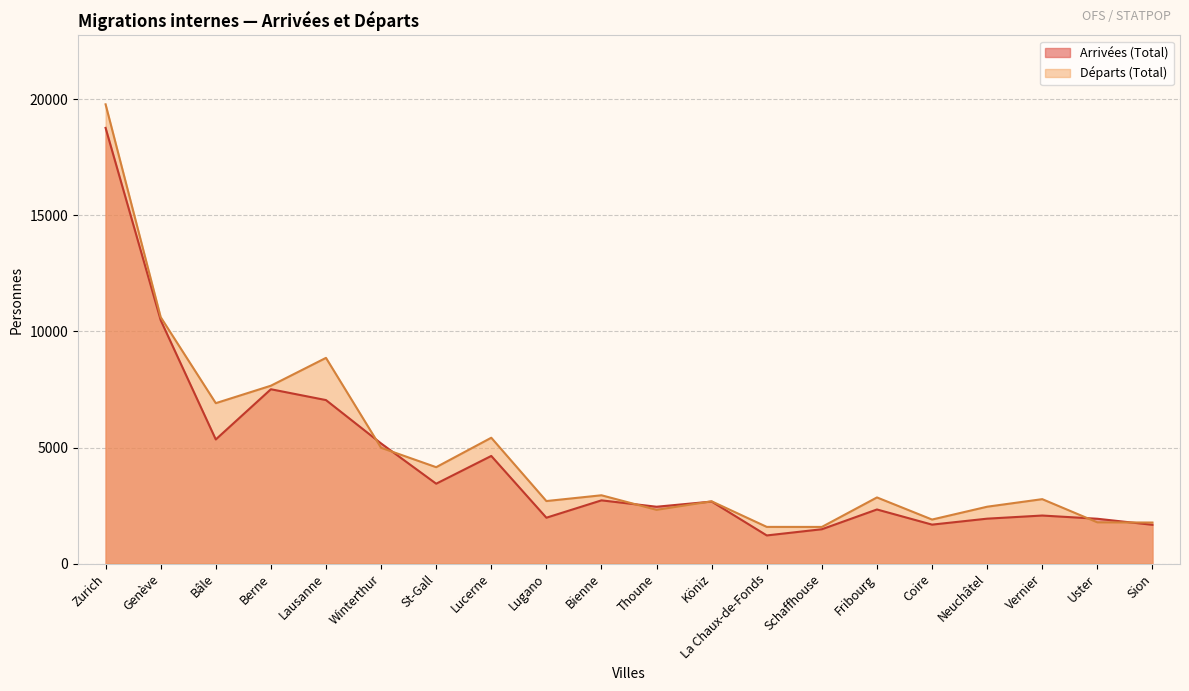

Reading left to right, what are all the values shown in this chart?

Arrivées (Total): 18775	10488	5347	7511	7044	5176	3440	4636	1974	2722	2447	2670	1210	1477	2329	1676	1933	2068	1929	1668
Départs (Total): 19791	10619	6911	7663	8863	4988	4152	5421	2692	2941	2313	2680	1578	1577	2848	1895	2448	2774	1774	1766